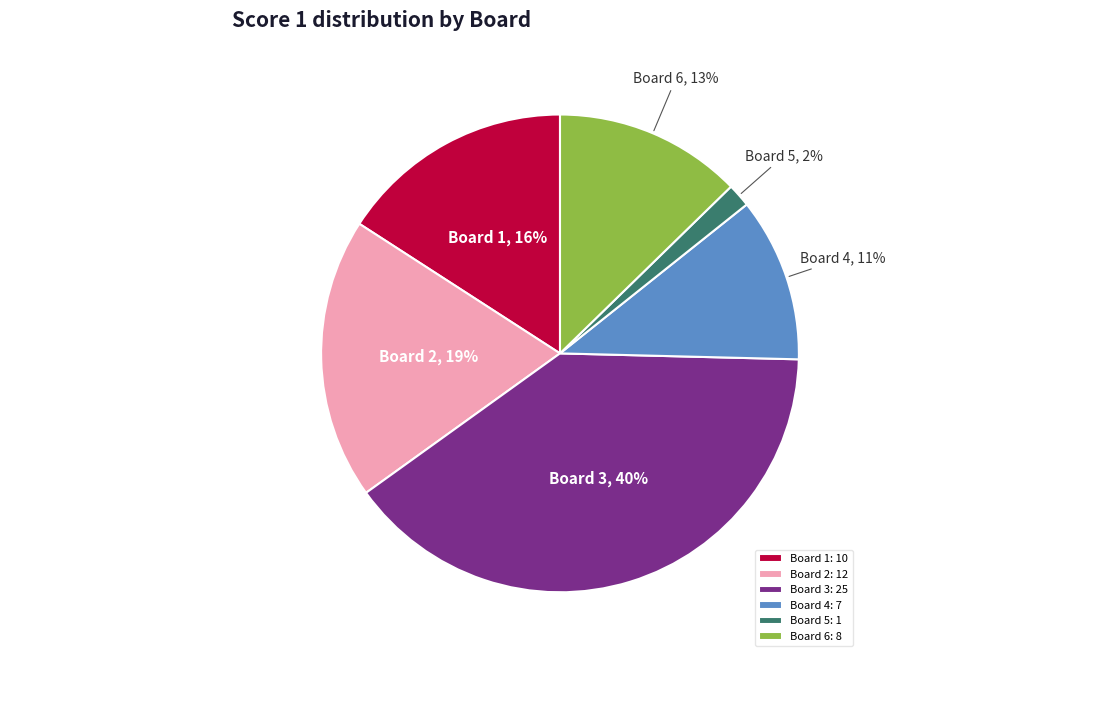

Does Board 5: 1 represent more than half of the total?

No